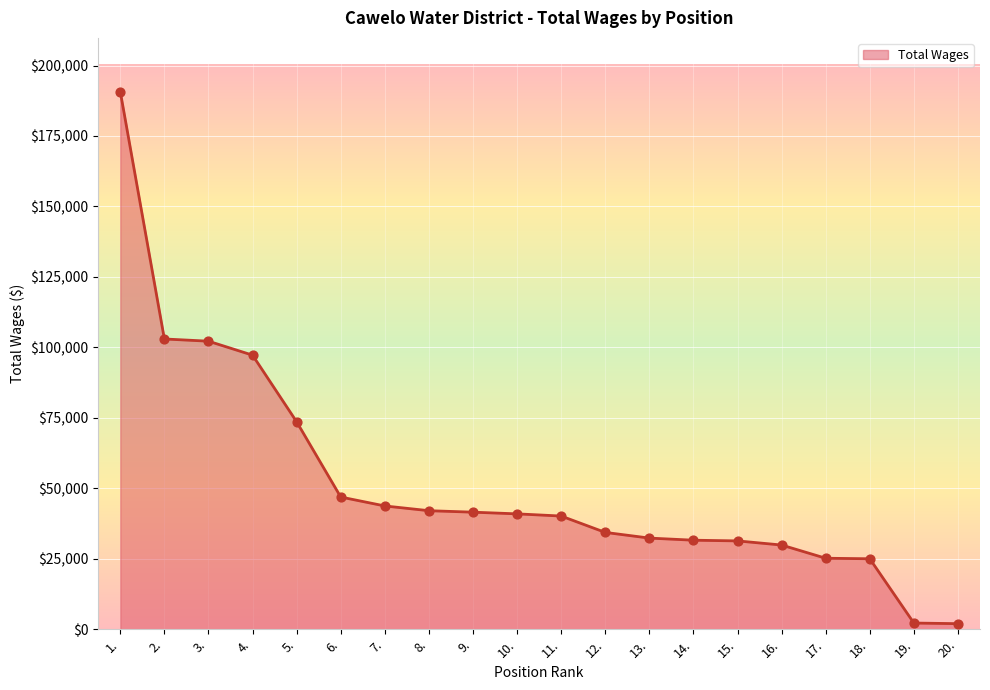

What is the change in value from 6. to 11.?

-6748